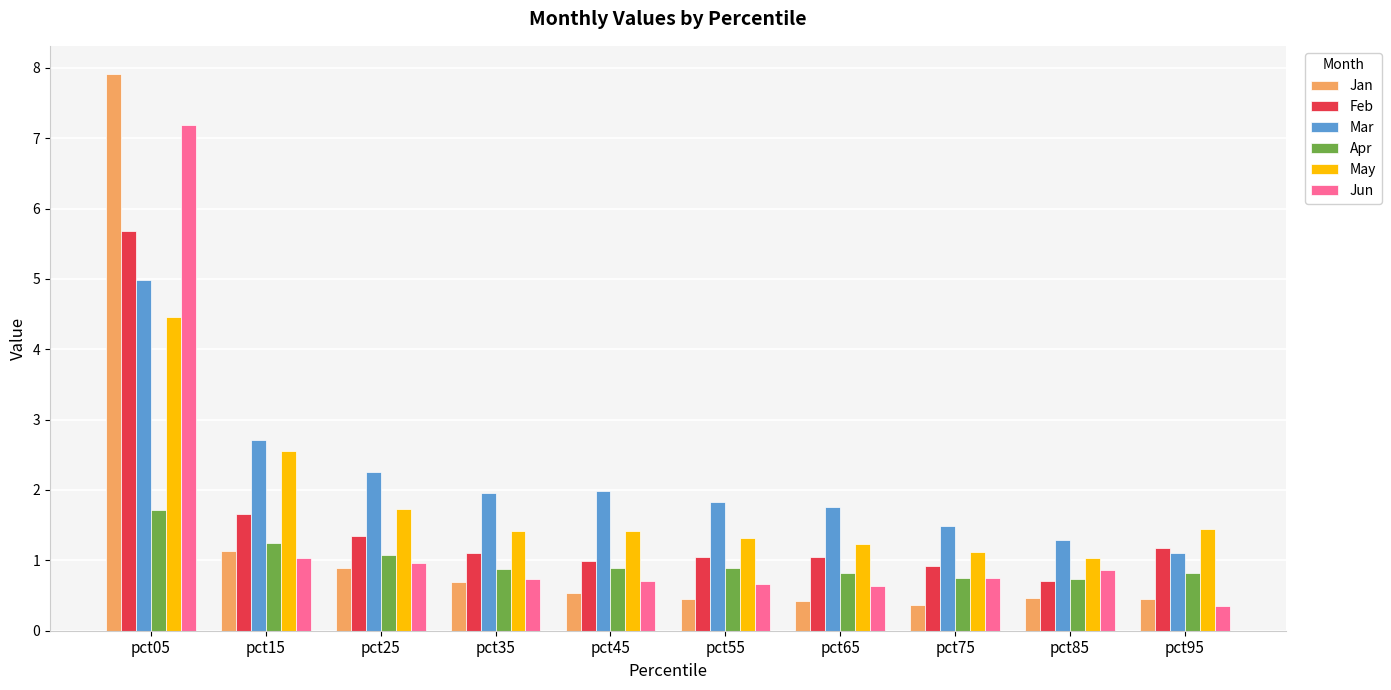

Which series has the widest spread of values?

Jan